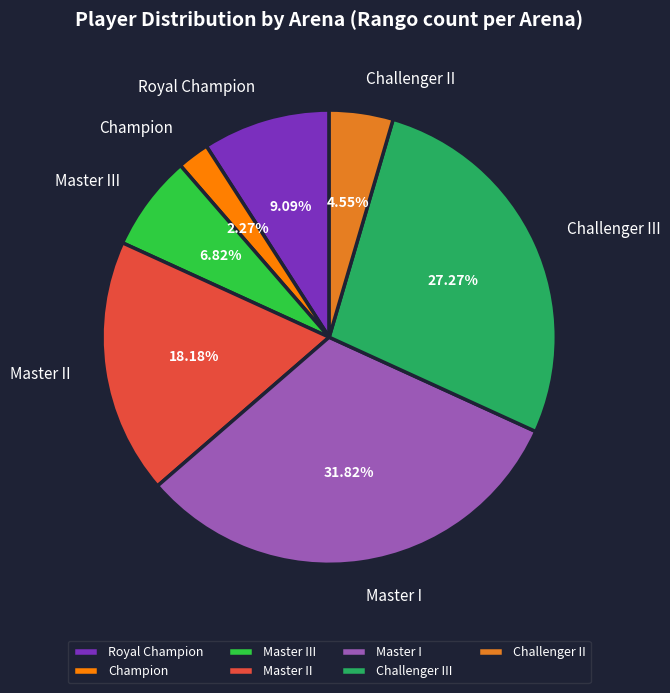

Is there a majority slice in this chart?

No